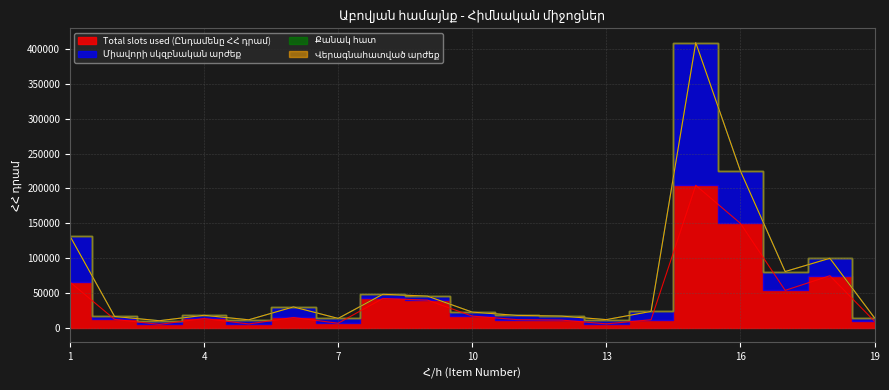

At which category does Total slots used (Ընդամենը ՀՀ դրամ) reach its first local peak?

4